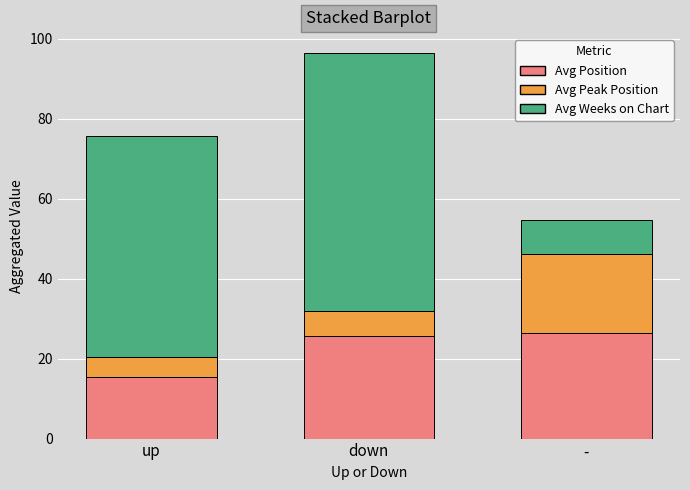

Read the Avg Position value at -.

26.4